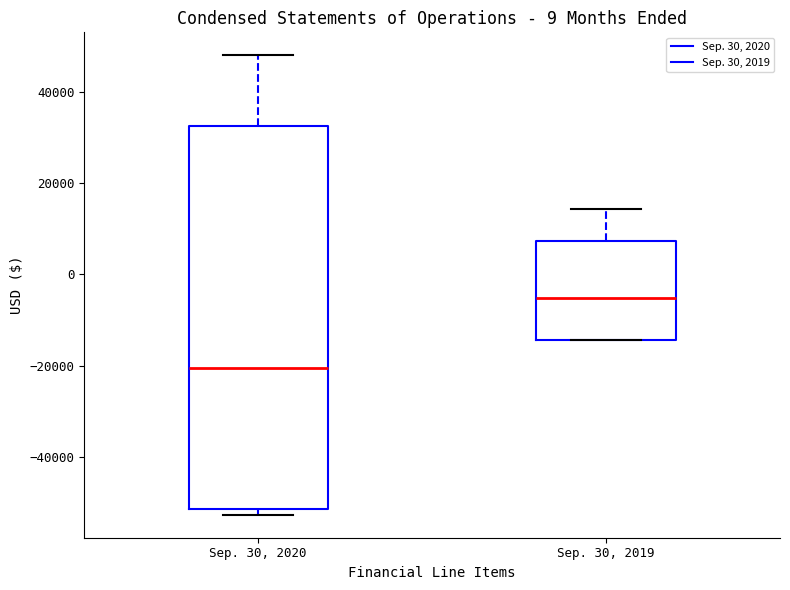

Reading left to right, read every box against the y-axis: the position of its median line, the range the box covers, and the ends of its whiskers. The values are not printed on the chart, so give them approximately, as read against the axis.

Sep. 30, 2020: median -20000, box -52000 to 32000, whiskers -52000 (just below the box's lower edge) to 48000
Sep. 30, 2019: median -6000, box -14000 to 8000, whiskers -14000 to 14000